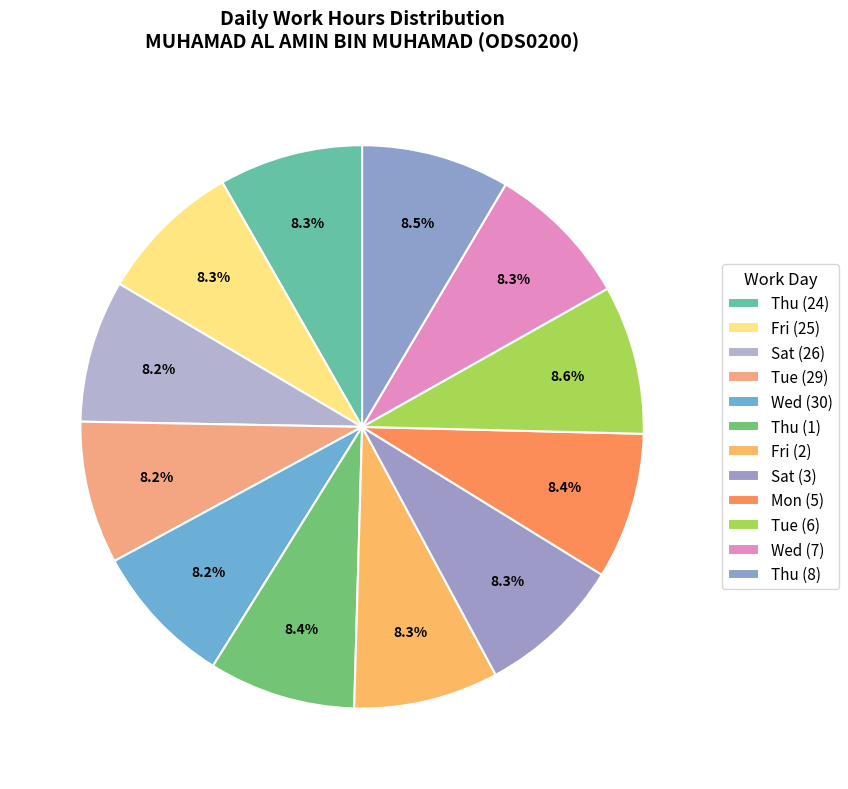

Does Fri (2) account for over 50% of the chart?

No